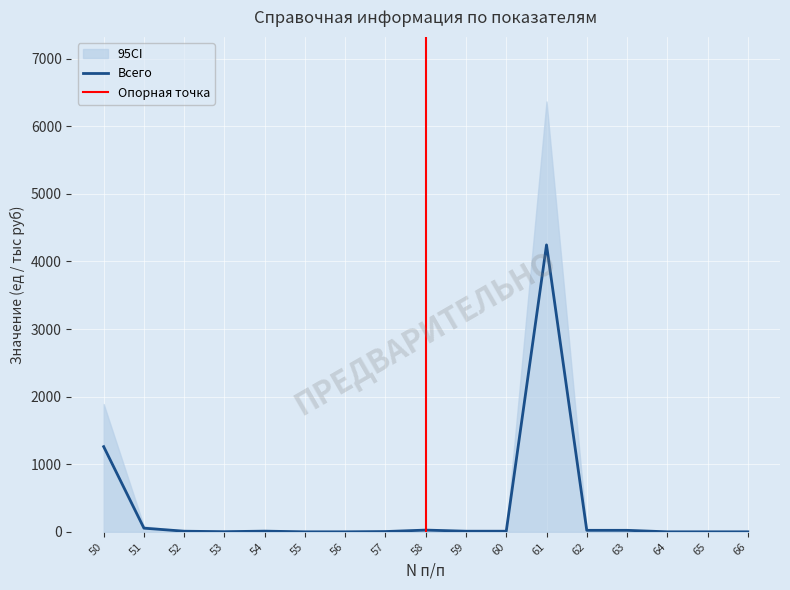

Rank the categories by value from highest to lowest.

61, 50, 51, 58, 62, 63, 54, 52, 59, 60, 57, 53, 55, 56, 64, 65, 66